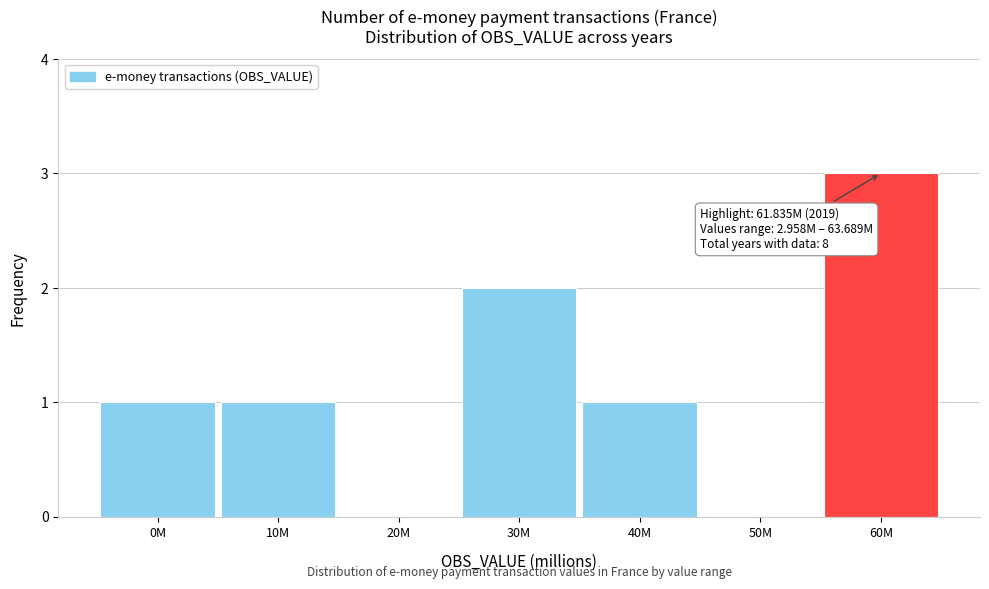

Reading left to right, transcribe all the data shown in this chart.

0M=1	10M=1	20M=0	30M=2	40M=1	50M=0	60M=3